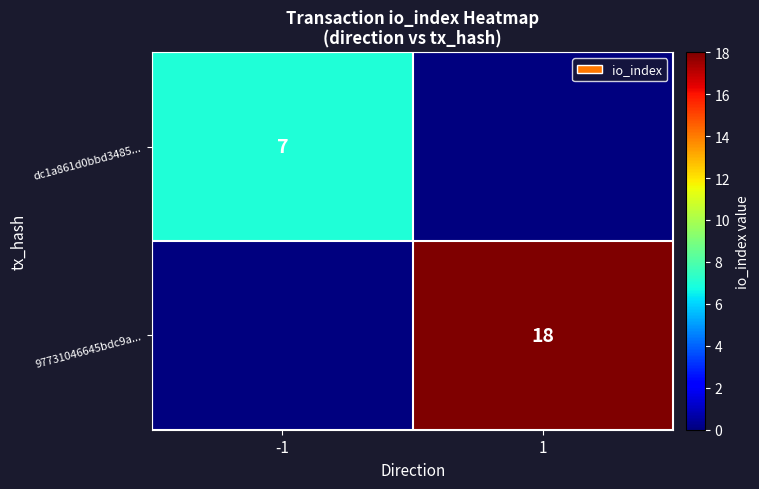

The dc1a861d0bbd3485... series shows 2 at -1. True or false?

False